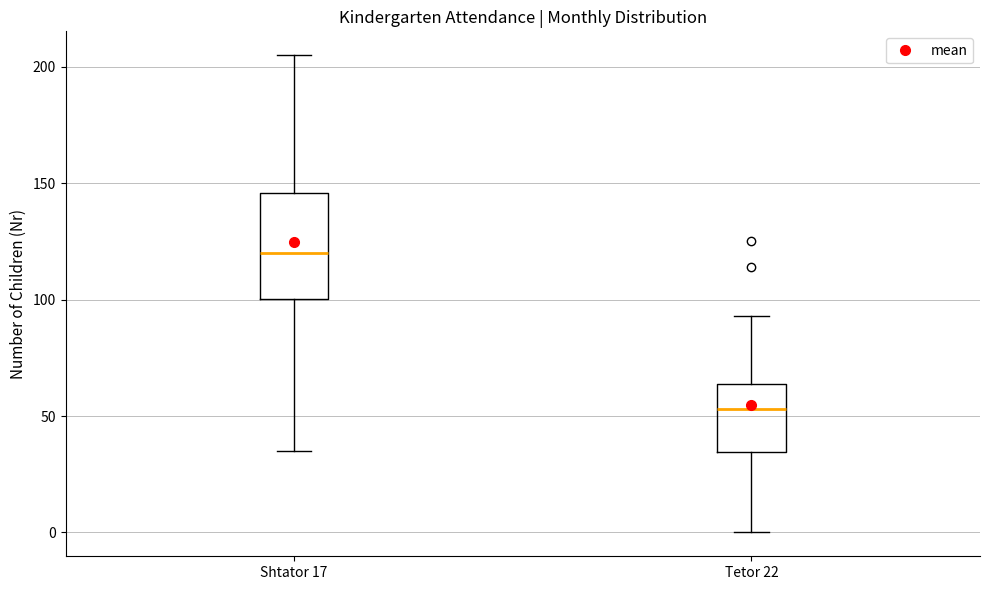

Comparing the boxes themselves (not the whiskers), which one is the tallest?

Shtator 17